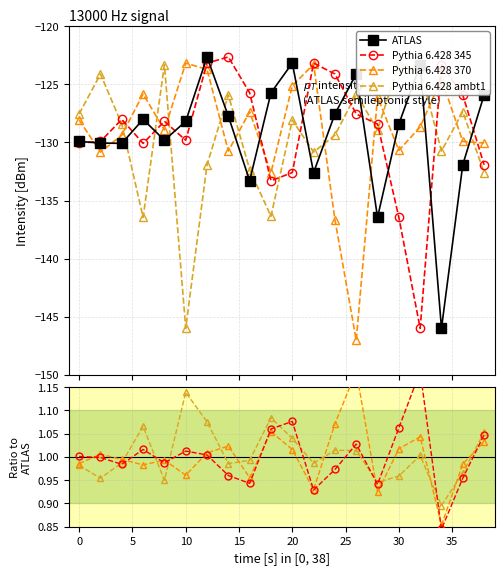

What is the average value of the ATLAS series?

-129.2